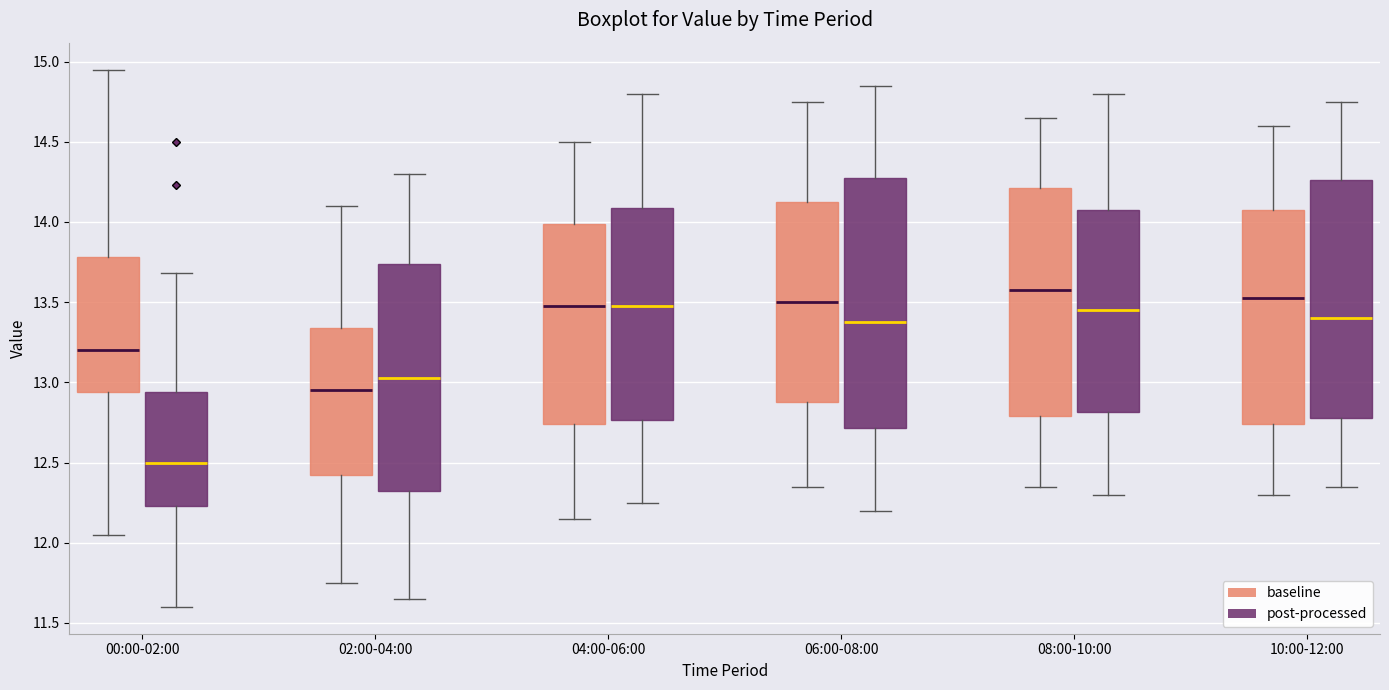

Where does the lower whisker of the box for 10:00-12:00 (post-processed) end on the y-axis? The values are not printed on the chart, so give them approximately, as read against the axis.

12.35